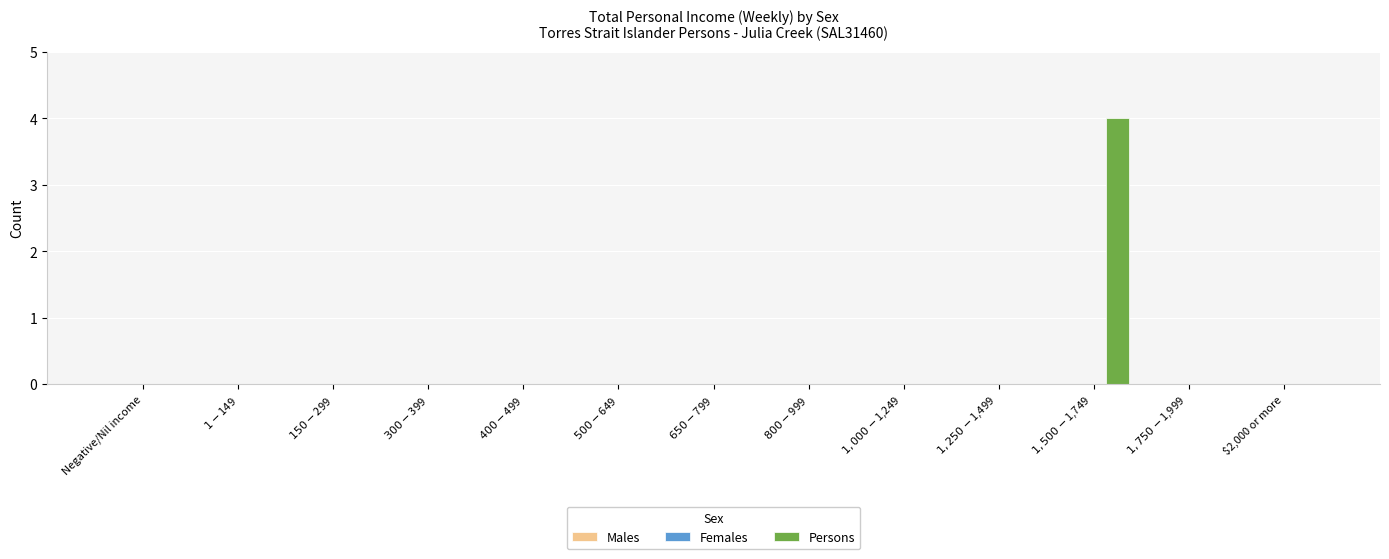

Are the bars grouped side by side (vs. stacked)?

No